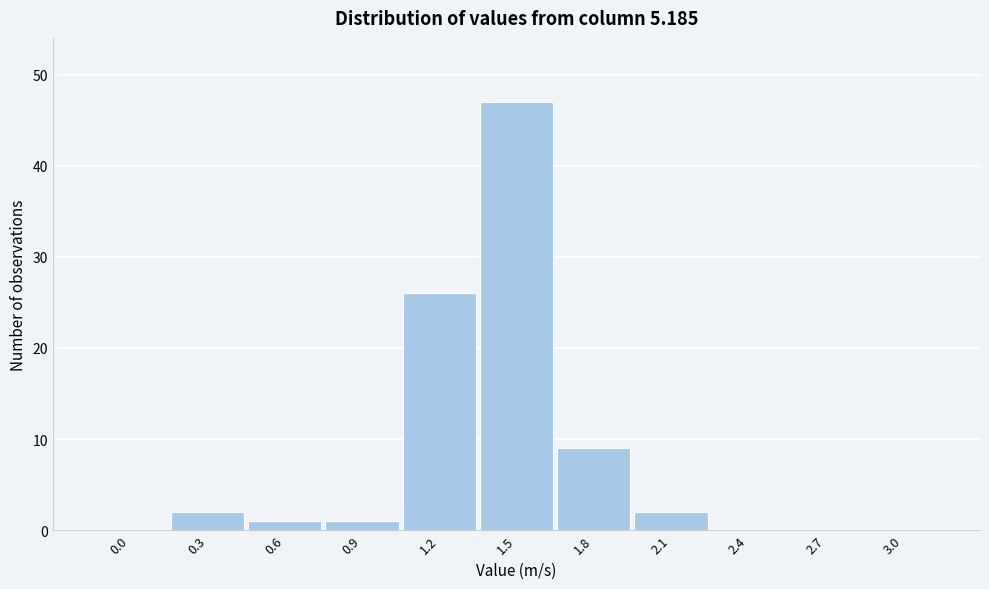

Reading right to left, what are all the values shown in this chart?

3.0=0	2.7=0	2.4=0	2.1=2	1.8=9	1.5=47	1.2=26	0.9=1	0.6=1	0.3=2	0.0=0